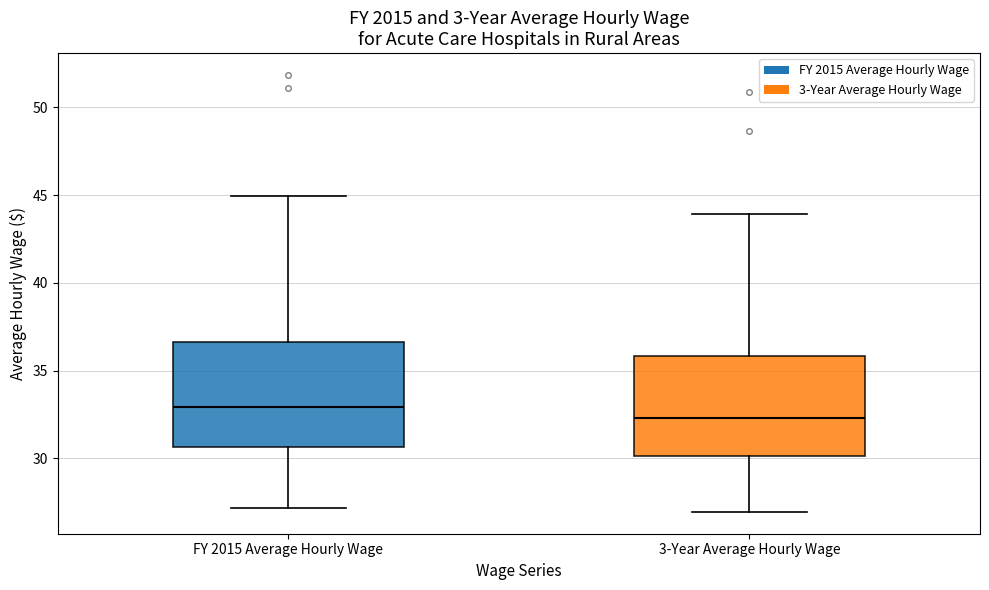

Which box's median line is the lowest?

3-Year Average Hourly Wage